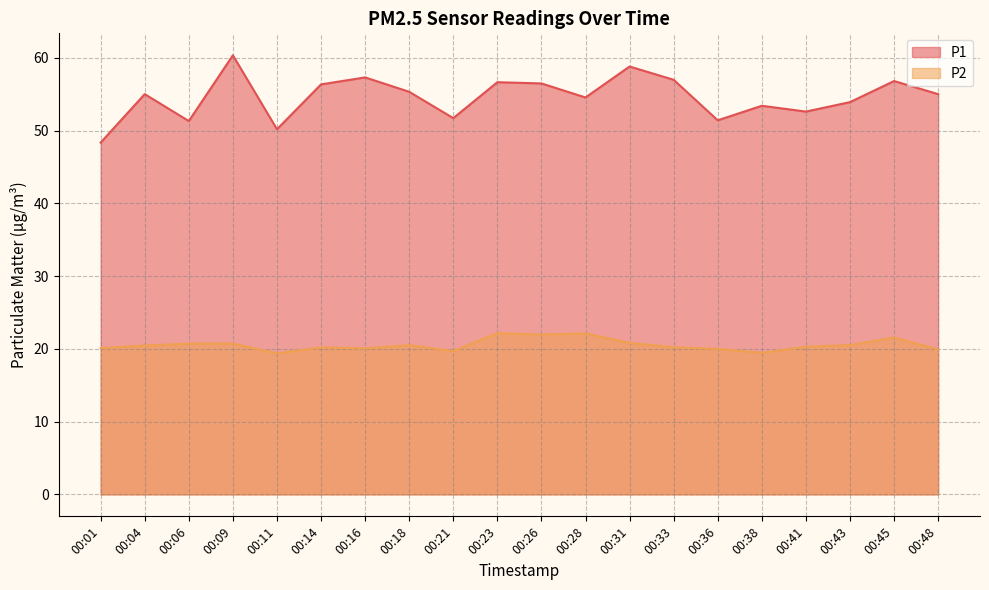

Reading right to left, extract all data points from this chart.

P1: 00:48=55.0	00:45=56.8	00:43=53.9	00:41=52.6	00:38=53.4	00:36=51.4	00:33=57.0	00:31=58.8	00:28=54.6	00:26=56.5	00:23=56.7	00:21=51.7	00:18=55.4	00:16=57.3	00:14=56.4	00:11=50.2	00:09=60.4	00:06=51.3	00:04=55.0	00:01=48.4
P2: 00:48=19.9	00:45=21.6	00:43=20.5	00:41=20.3	00:38=19.5	00:36=20.0	00:33=20.2	00:31=20.8	00:28=22.1	00:26=22.0	00:23=22.2	00:21=19.7	00:18=20.5	00:16=20.1	00:14=20.2	00:11=19.4	00:09=20.7	00:06=20.7	00:04=20.5	00:01=20.1